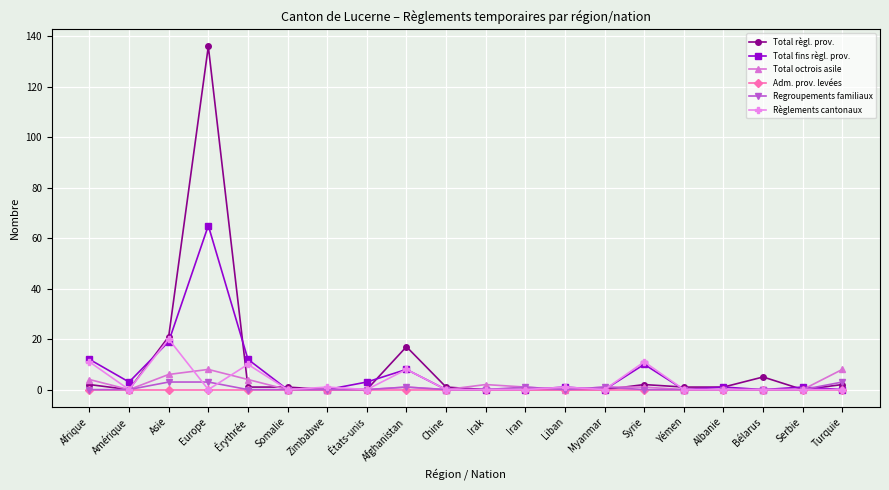

Reading left to right, what are all the values shown in this chart?

Total règl. prov.: Afrique=2	Amérique=0	Asie=21	Europe=136	Érythrée=1	Somalie=1	Zimbabwe=0	États-unis=0	Afghanistan=17	Chine=1	Irak=0	Iran=0	Liban=0	Myanmar=0	Syrie=2	Yémen=1	Albanie=1	Bélarus=5	Serbie=0	Turquie=2
Total fins règl. prov.: Afrique=12	Amérique=3	Asie=19	Europe=65	Érythrée=12	Somalie=0	Zimbabwe=0	États-unis=3	Afghanistan=8	Chine=0	Irak=0	Iran=0	Liban=1	Myanmar=0	Syrie=10	Yémen=0	Albanie=1	Bélarus=0	Serbie=1	Turquie=0
Total octrois asile: Afrique=4	Amérique=0	Asie=6	Europe=8	Érythrée=4	Somalie=0	Zimbabwe=0	États-unis=0	Afghanistan=1	Chine=0	Irak=2	Iran=1	Liban=0	Myanmar=1	Syrie=1	Yémen=0	Albanie=0	Bélarus=0	Serbie=0	Turquie=8
Adm. prov. levées: Afrique=0	Amérique=0	Asie=0	Europe=0	Érythrée=0	Somalie=0	Zimbabwe=0	États-unis=0	Afghanistan=0	Chine=0	Irak=0	Iran=0	Liban=0	Myanmar=0	Syrie=0	Yémen=0	Albanie=0	Bélarus=0	Serbie=0	Turquie=0
Regroupements familiaux: Afrique=0	Amérique=0	Asie=3	Europe=3	Érythrée=0	Somalie=0	Zimbabwe=0	États-unis=0	Afghanistan=1	Chine=0	Irak=0	Iran=1	Liban=0	Myanmar=1	Syrie=0	Yémen=0	Albanie=0	Bélarus=0	Serbie=0	Turquie=3
Règlements cantonaux: Afrique=11	Amérique=0	Asie=20	Europe=0	Érythrée=10	Somalie=0	Zimbabwe=1	États-unis=0	Afghanistan=8	Chine=0	Irak=0	Iran=0	Liban=1	Myanmar=0	Syrie=11	Yémen=0	Albanie=0	Bélarus=0	Serbie=0	Turquie=0